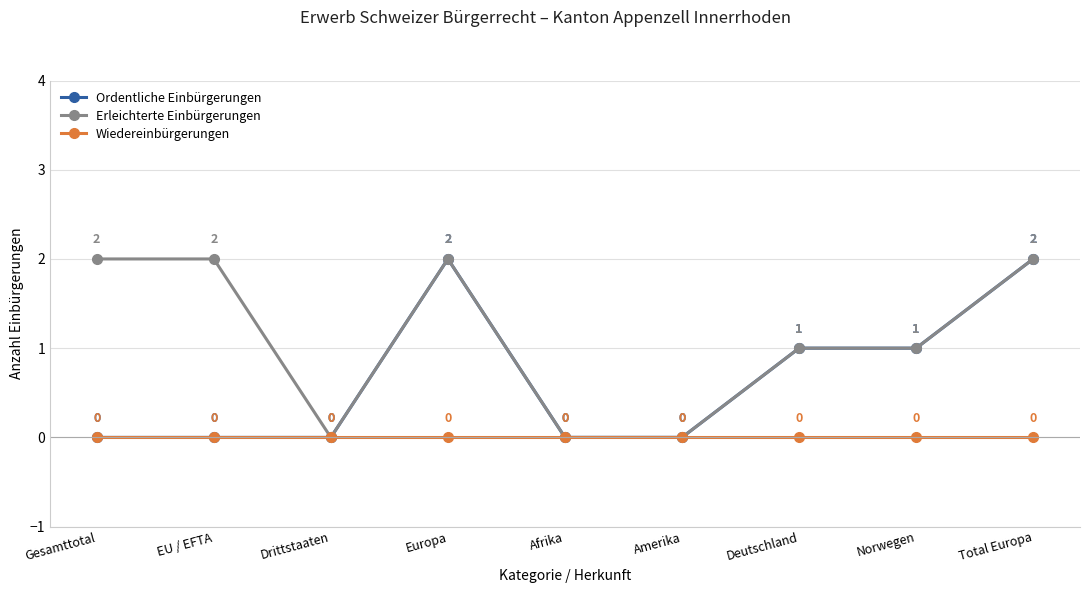

The Erleichterte Einbürgerungen series shows 2 at Gesamttotal. True or false?

True